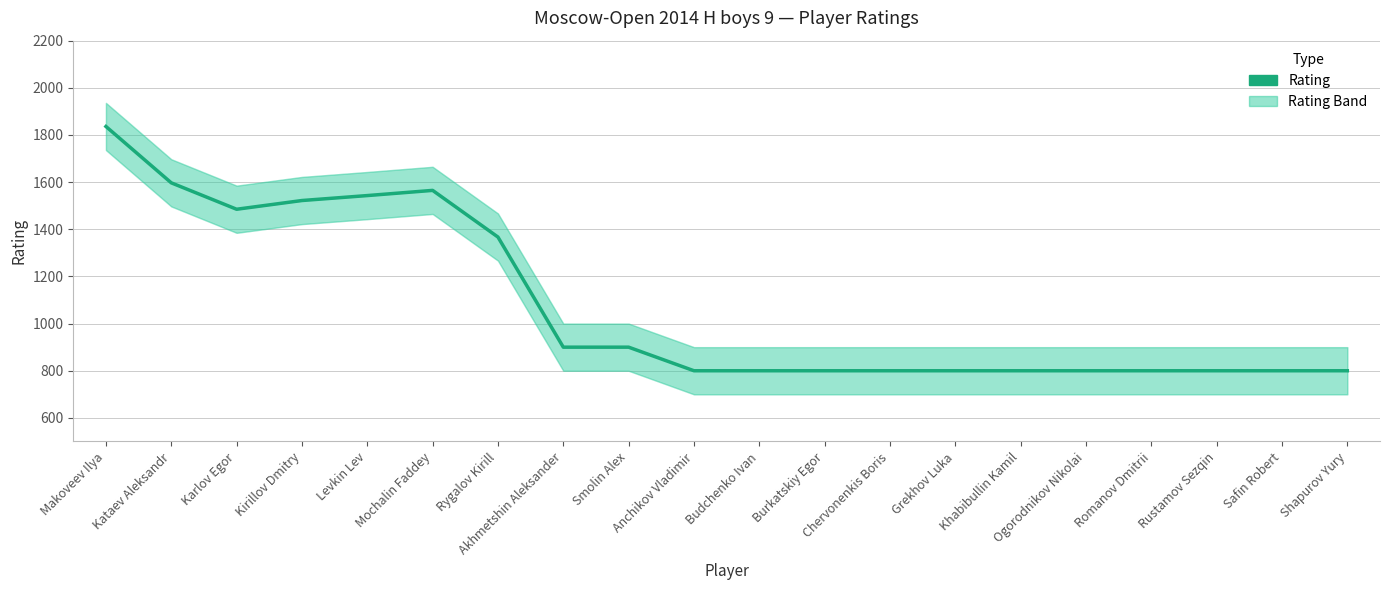

Reading left to right, what are all the values shown in this chart?

1836	1597	1485	1522	1543	1565	1367	900	900	800	800	800	800	800	800	800	800	800	800	800